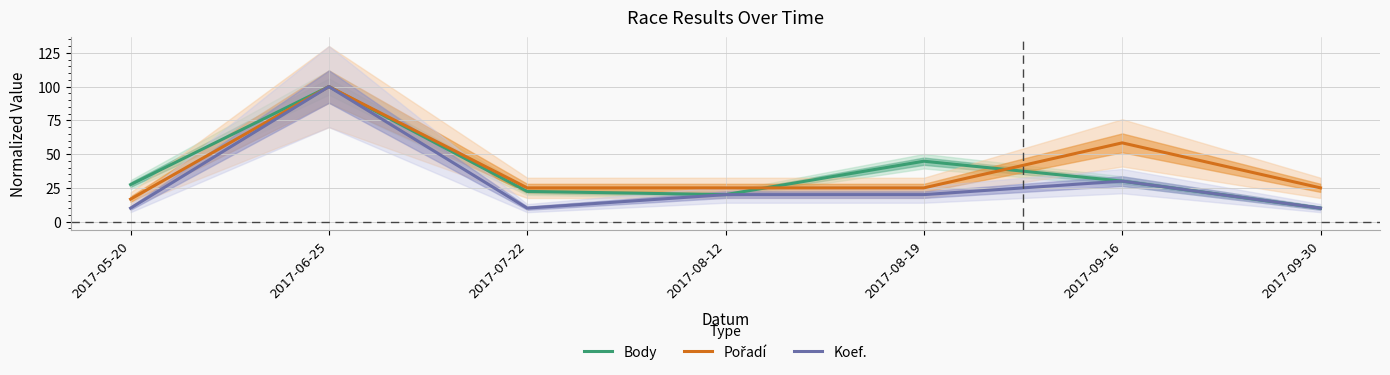

Which series has the largest range (max minus min)?

Body